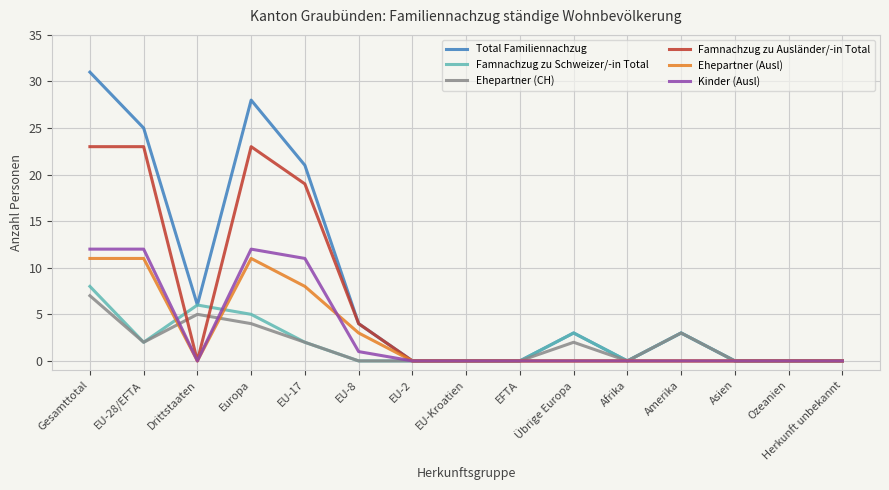

What position from the left is Europa?

4